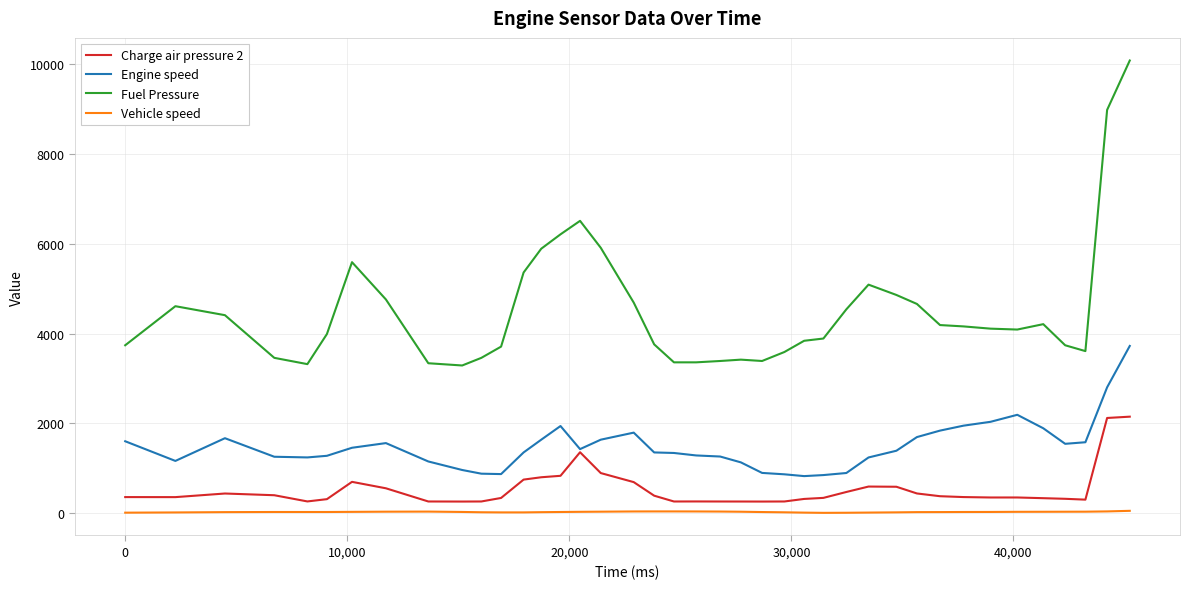

Which series has the largest range (max minus min)?

Fuel Pressure